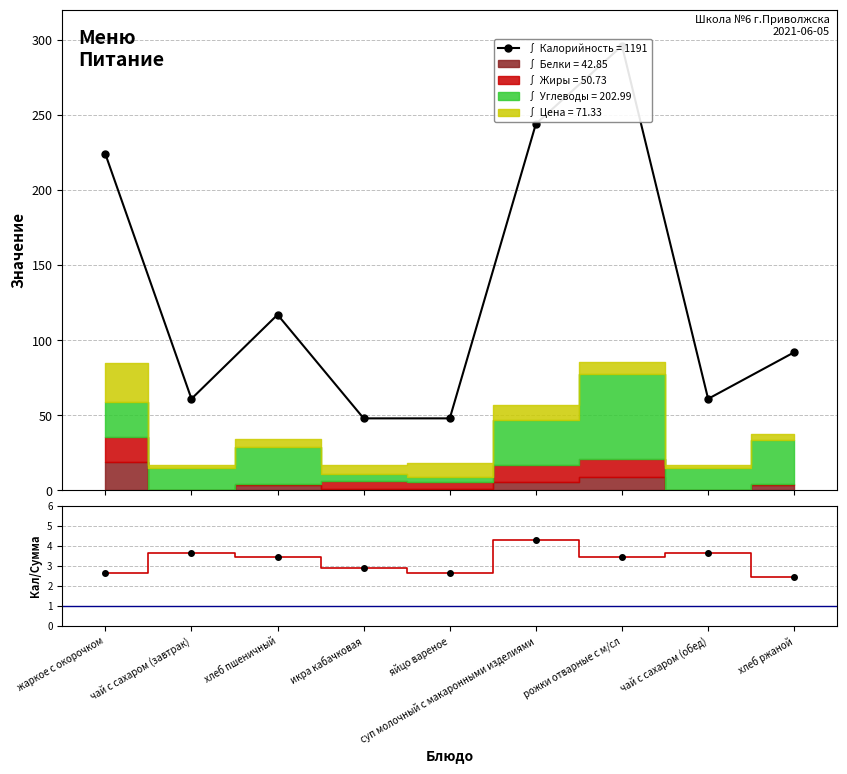

What is the total value across all series at суп молочный с макаронными изделиями?

248.3